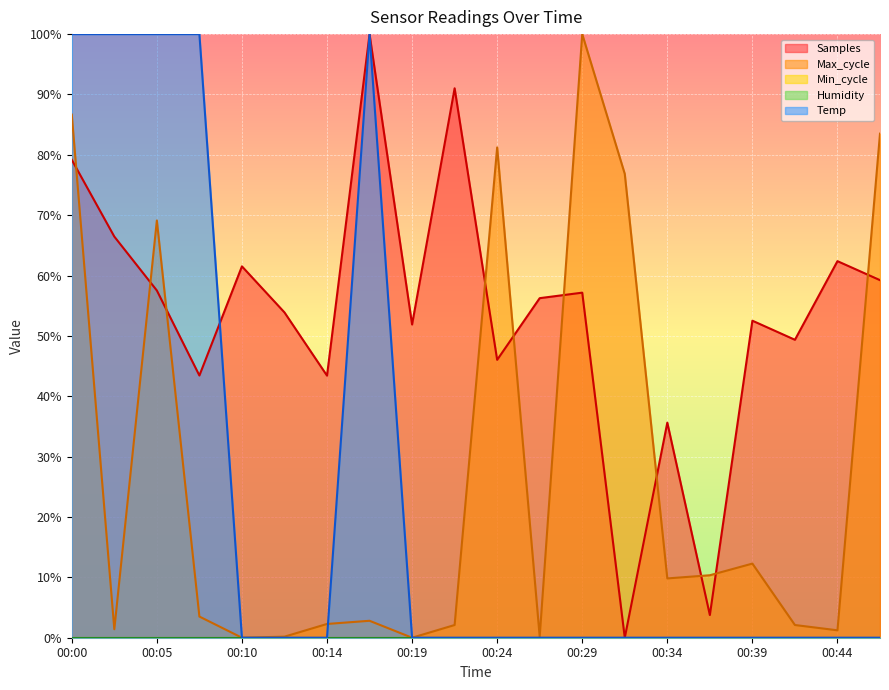

True or false: Max_cycle has more than 2 points higher than both neighbors.

True